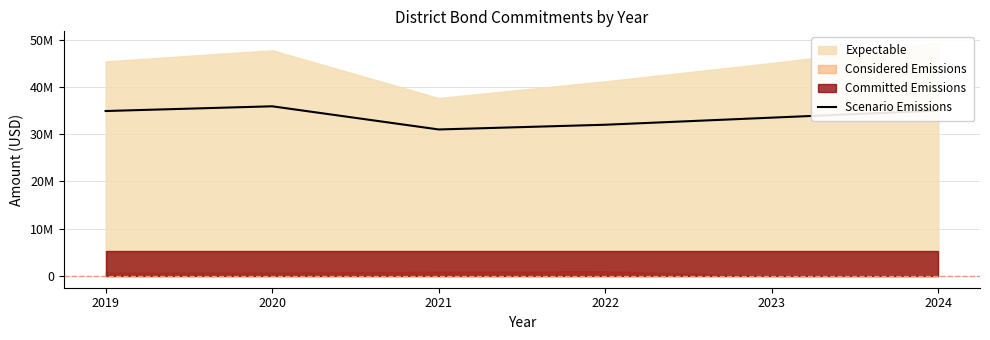

What is the value of the 5th point from the left?

33500000